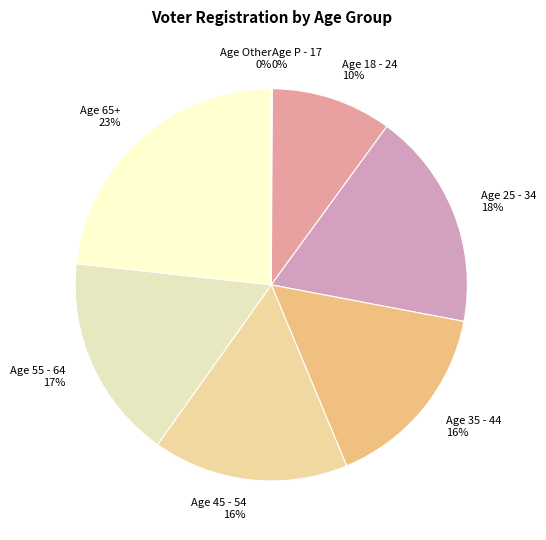

How many segments does this pie chart have?

8